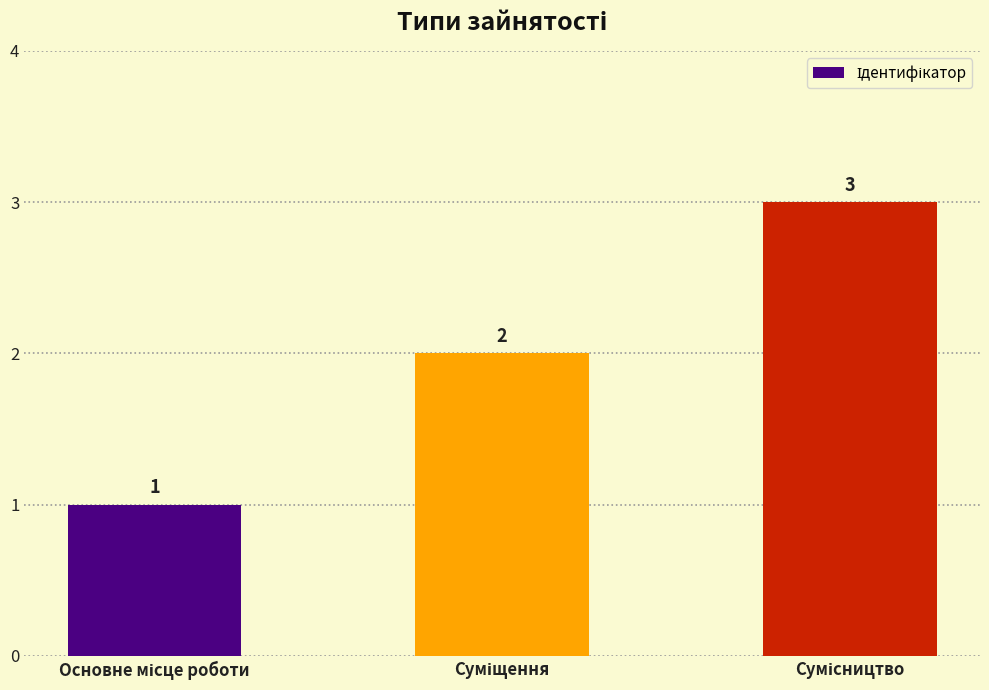

How many values are below 2?

1